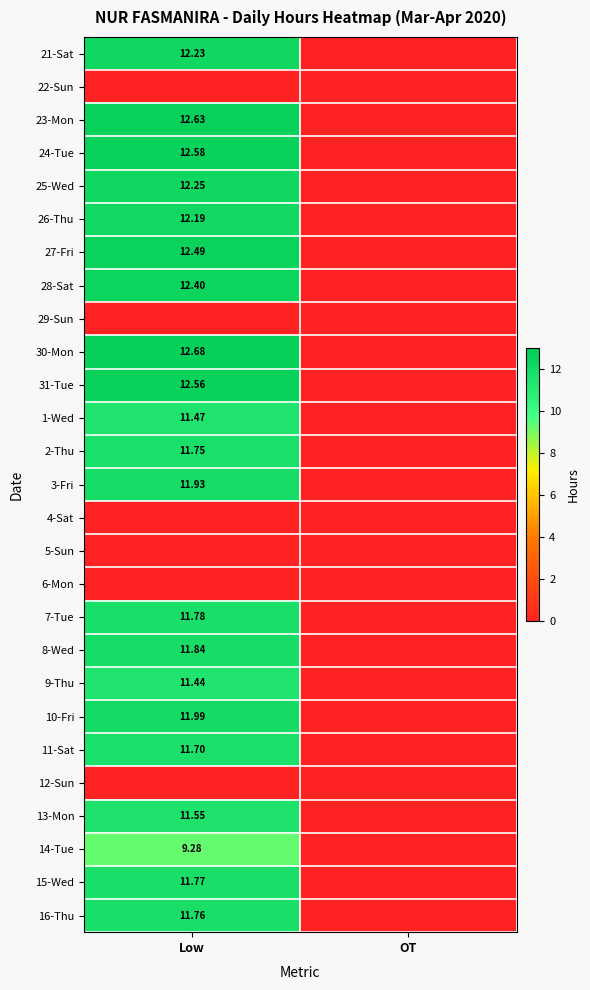

List the labels in order of 29-Sun value, smallest first.

Low, OT